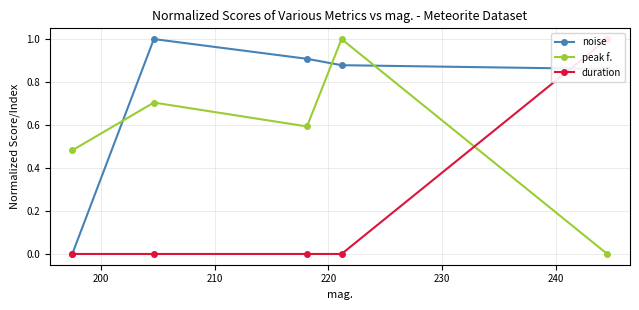

Does the chart display data point markers on the line(s)?

Yes